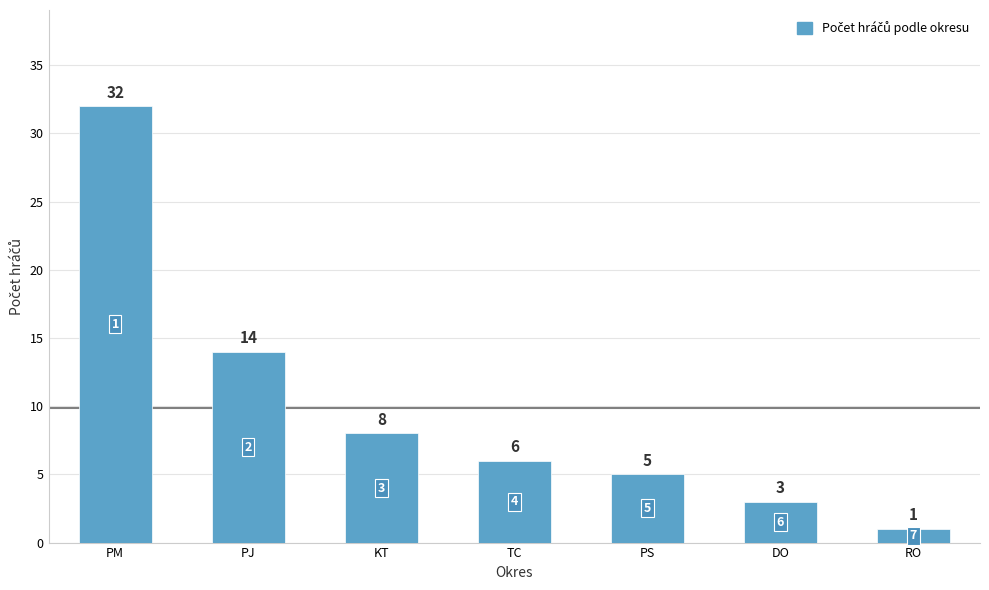

What is the ratio of the value at DO to the value at RO?

3.0